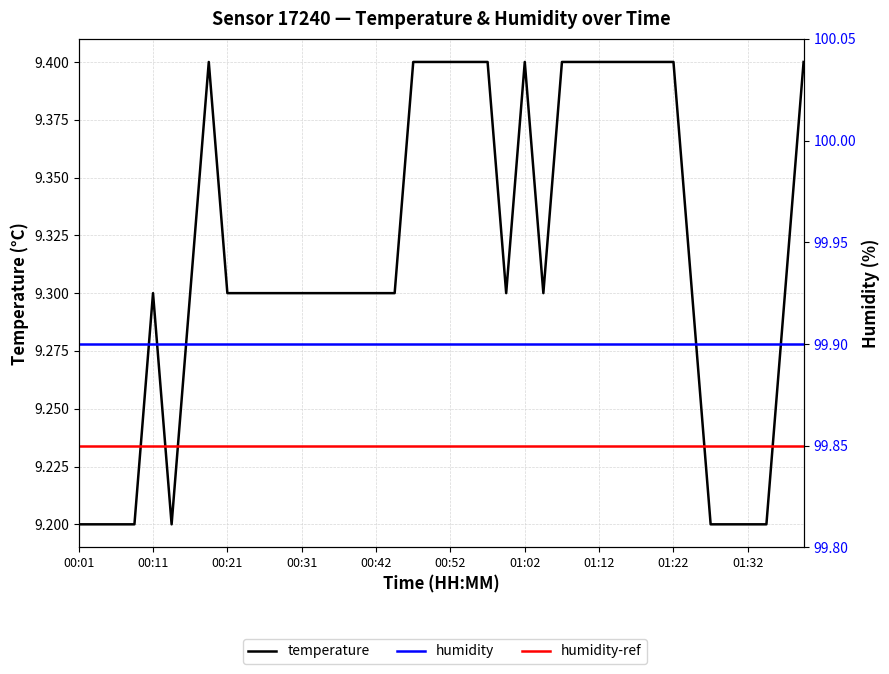

At which category is the sum across all series the highest?

01:12